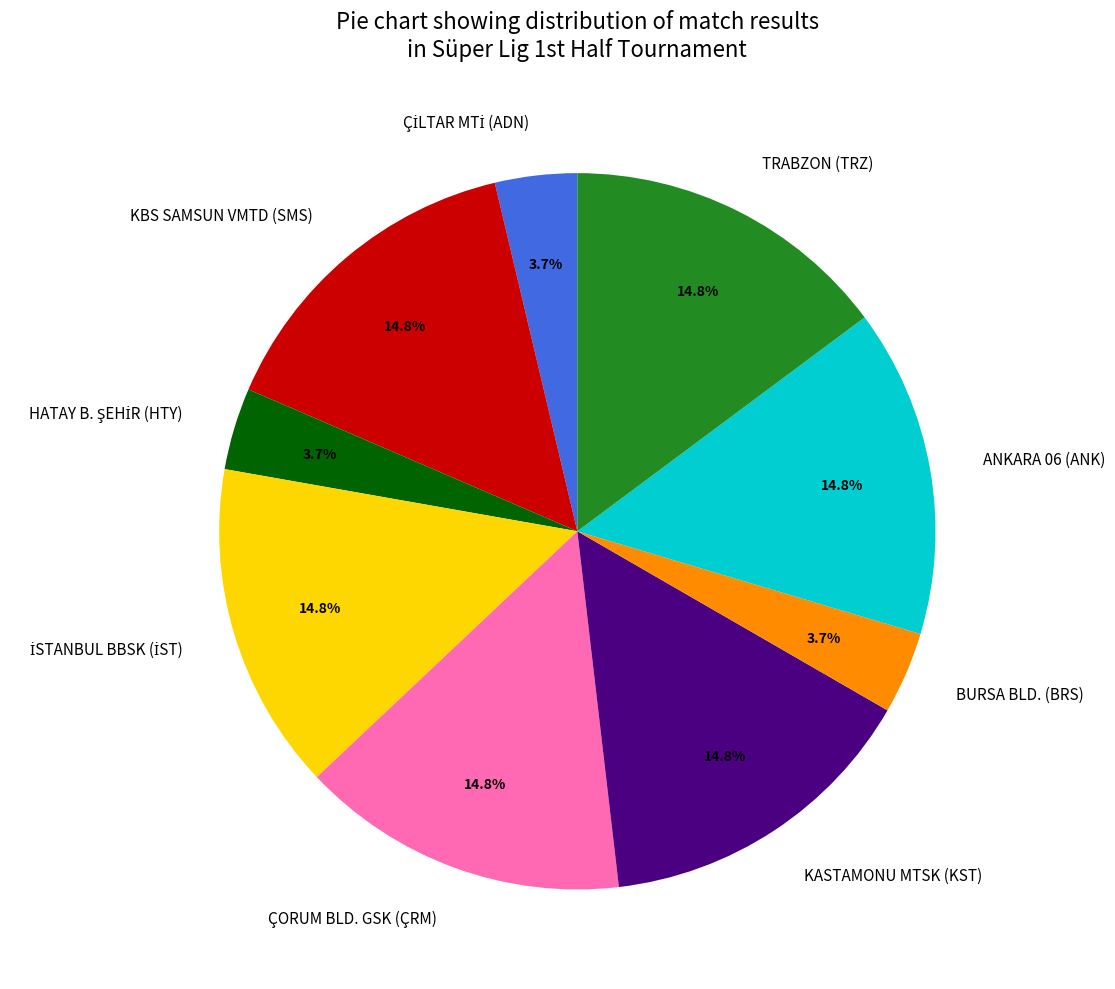

What portion of the pie excludes ANKARA 06 (ANK)?

85.2%